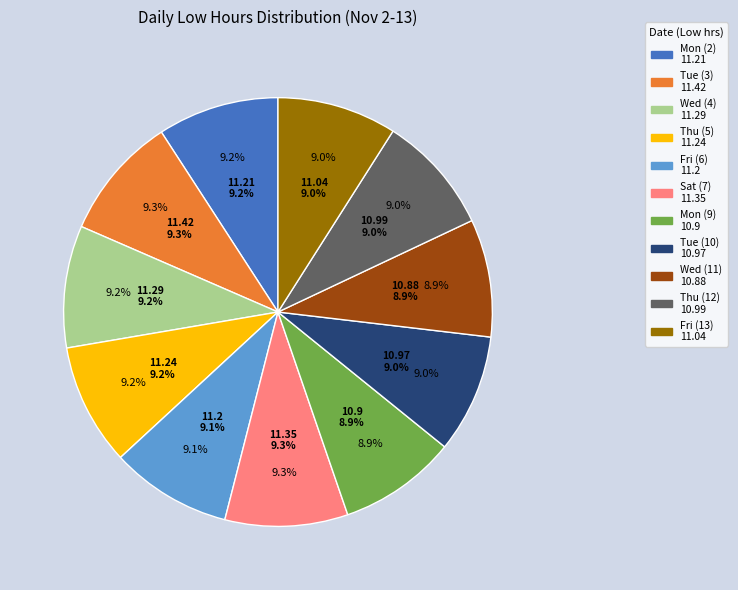

To the nearest percent, what portion does Thu (5) represent?

9%